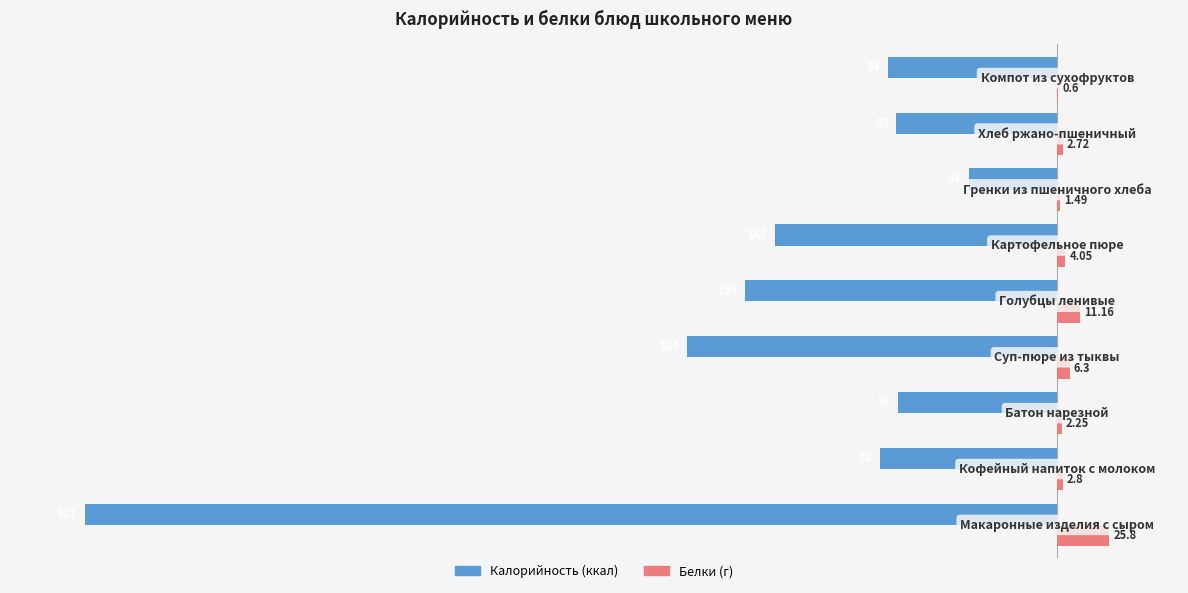

What is the maximum value for Белки (г)?

25.8